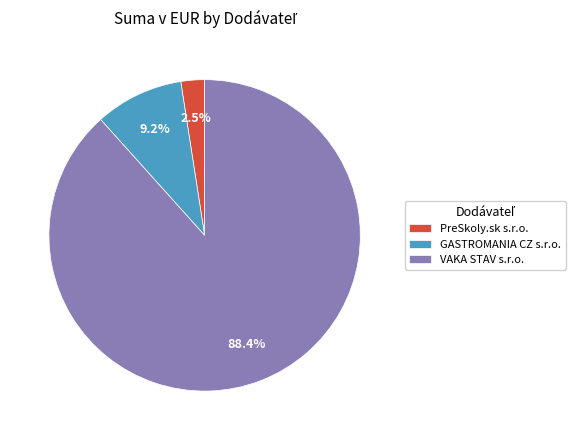

To the nearest percent, what is the average slice percentage?

33%